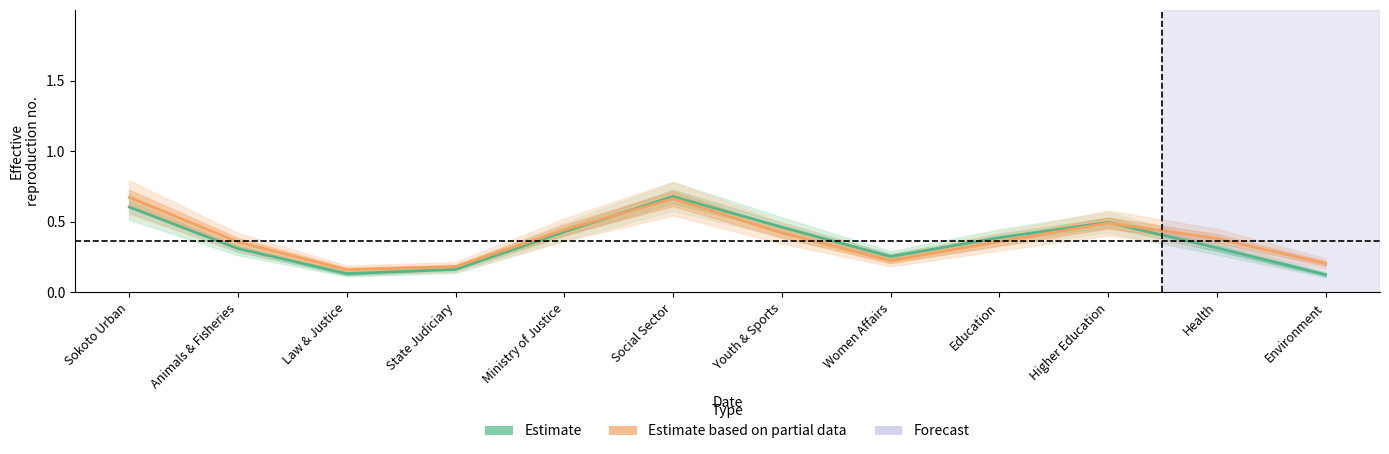

What is the value of the Estimate based on partial data point at the 5th from the left?

0.4